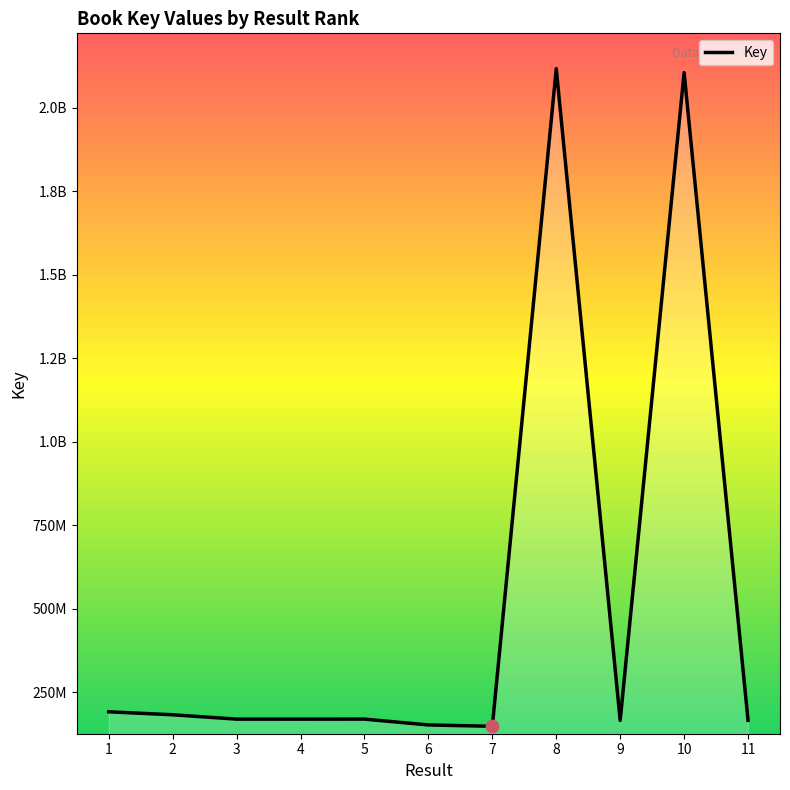

What is the change in value from 5 to 11?

-3838339